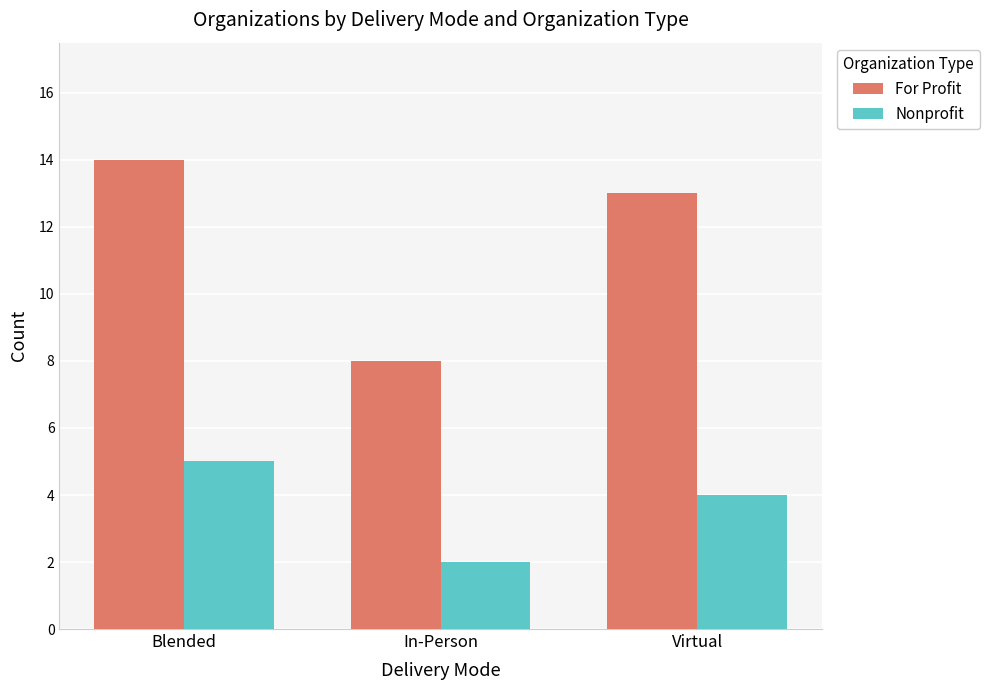

At how many categories does at least one series exceed 7?

3